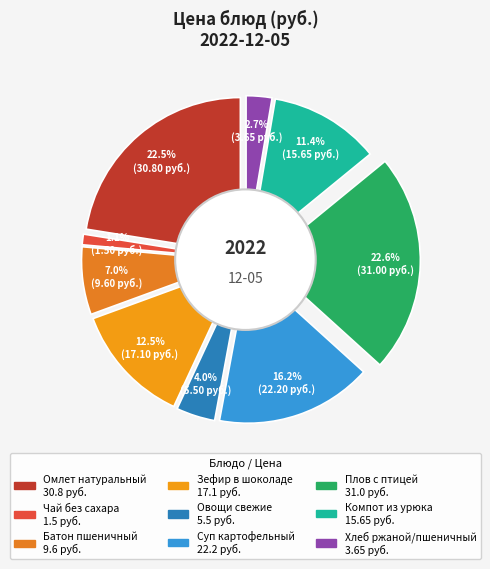

Is Суп картофельный the majority of the pie?

No